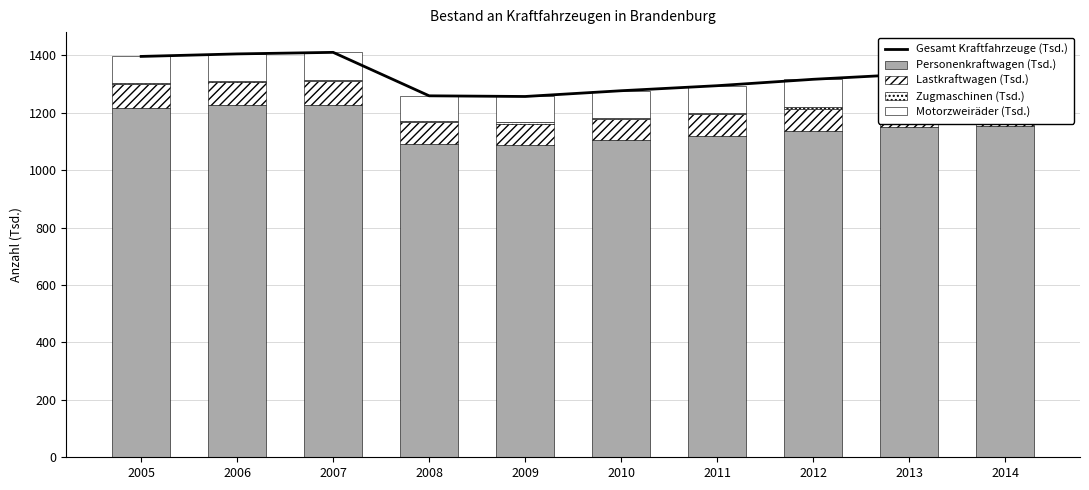

Reading left to right, transcribe all the data shown in this chart.

Gesamt Kraftfahrzeuge (Tsd.): 2005=1396.8	2006=1405.5	2007=1410.9	2008=1259.5	2009=1257.2	2010=1277.2	2011=1294.7	2012=1317.1	2013=1334.7	2014=1342.3
Personenkraftwagen (Tsd.): 2005=1218.0	2006=1226.0	2007=1228.6	2008=1091.2	2009=1088.2	2010=1105.7	2011=1120.4	2012=1135.7	2013=1149.5	2014=1154.1
Lastkraftwagen (Tsd.): 2005=81.5	2006=80.8	2007=81.9	2008=75.6	2009=73.9	2010=73.7	2011=74.5	2012=78.4	2013=81.1	2014=82.8
Zugmaschinen (Tsd.): 2005=4.1	2006=4.5	2007=4.4	2008=4.5	2009=4.7	2010=4.3	2011=4.9	2012=5.9	2013=5.3	2014=5.1
Motorzweiräder (Tsd.): 2005=93.1	2006=94.3	2007=96.0	2008=88.3	2009=90.3	2010=93.5	2011=95.0	2012=97.1	2013=98.8	2014=100.3